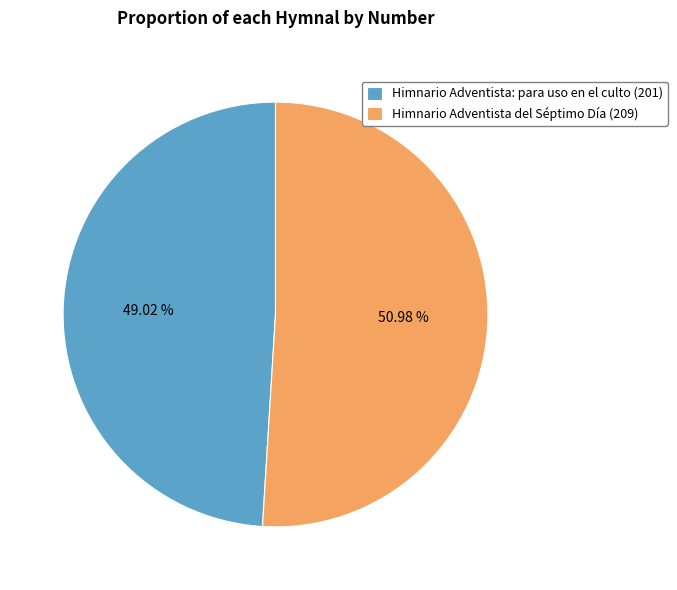

To the nearest percent, what percentage of the pie is Himnario Adventista del Séptimo Día (209)?

51%